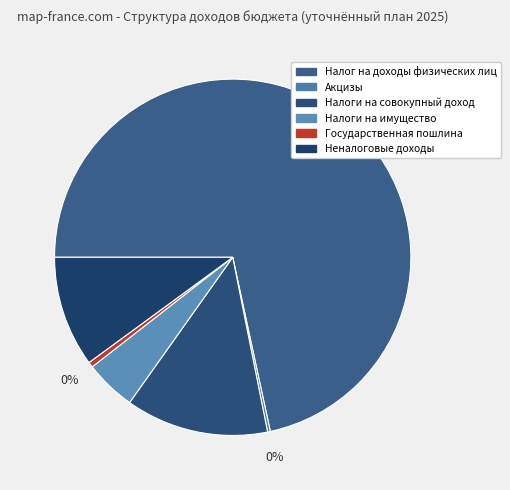

What percentage is the Налоги на имущество slice, to the nearest percent?

5%